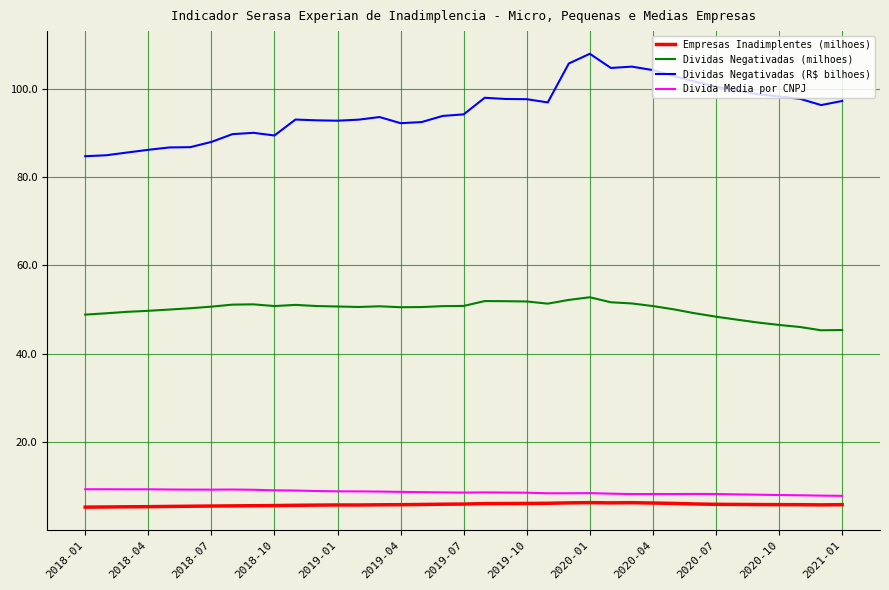

What is the smallest value displayed?

5.3